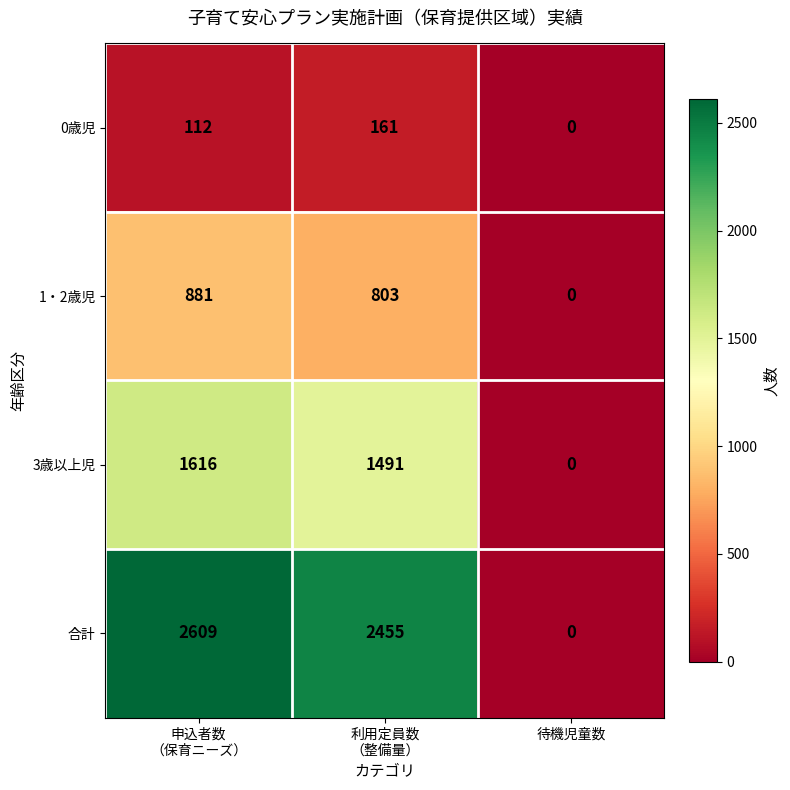

The value of 1・2歳児 at 待機児童数 is 319. True or false?

False